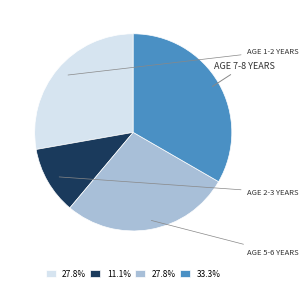

Is there any slice that represents more than half of the pie?

No